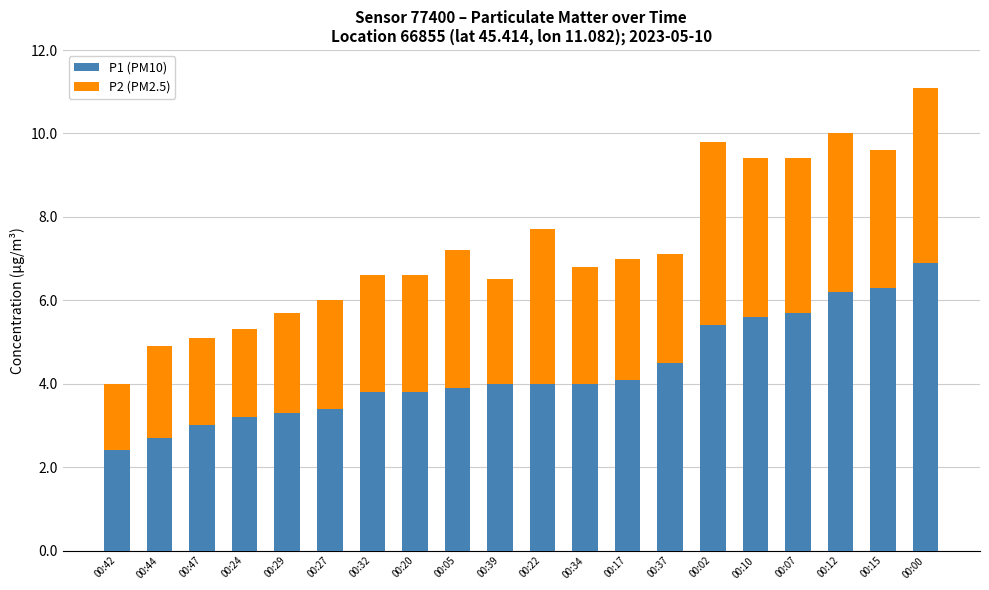

What are all the series names shown in the legend?

P1 (PM10), P2 (PM2.5)